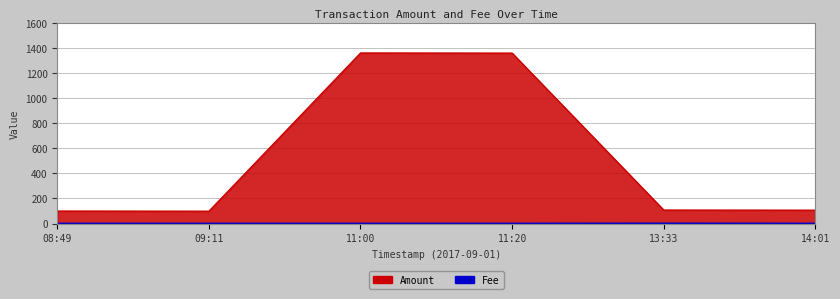

What is the lowest value of the Amount series?

99